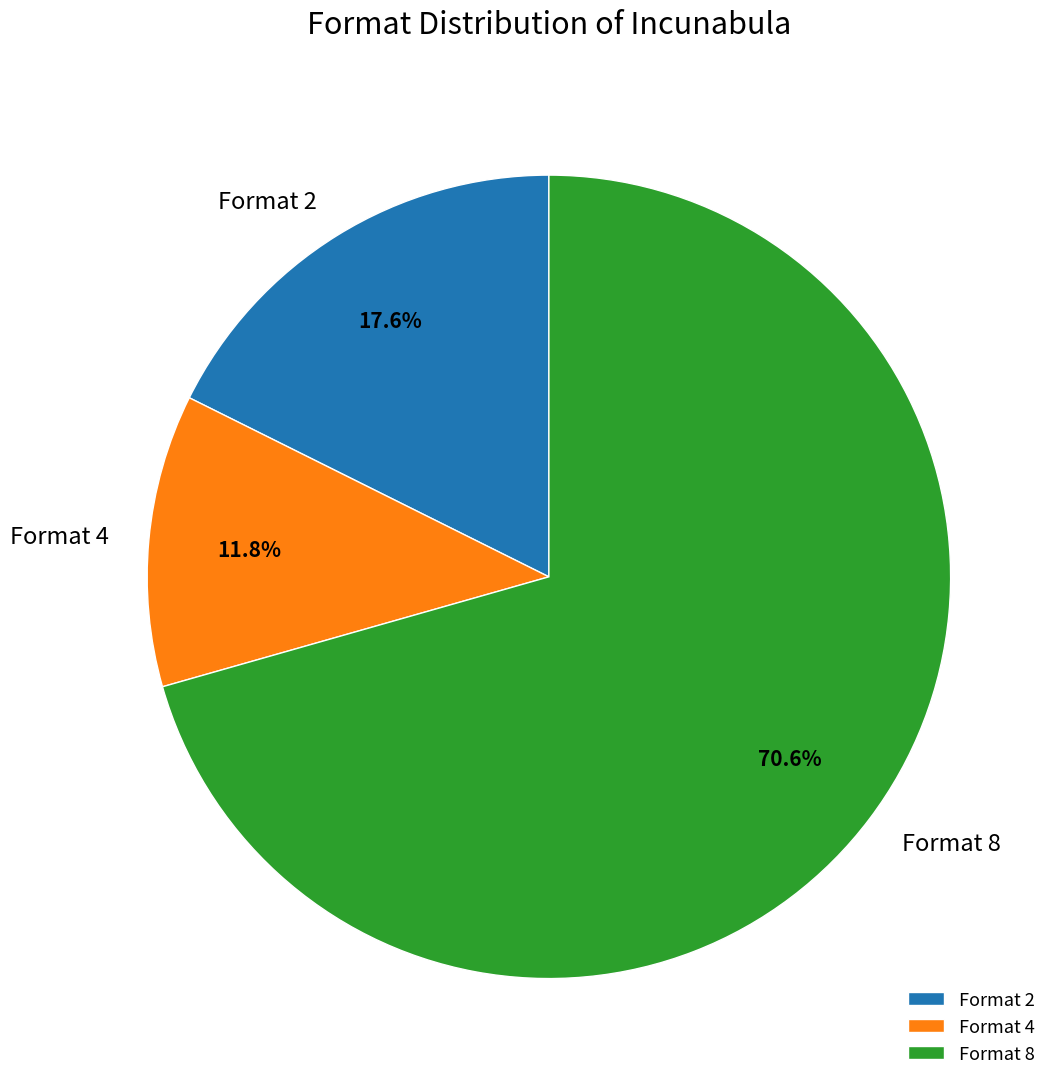

Which slice is the smallest?

Format 4